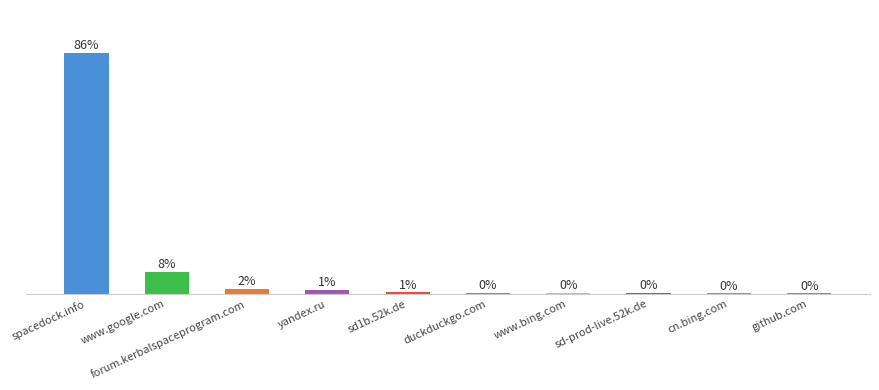

Reading left to right, what are all the values shown in this chart?

86.1	8.0	1.6	1.4	0.5	0.5	0.4	0.2	0.2	0.2